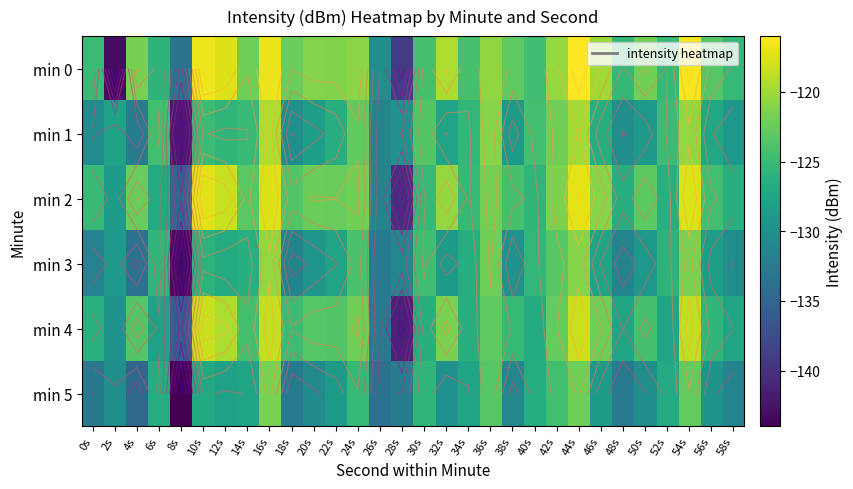

Is it true that min 0 equals -210.5 at 20s?

False